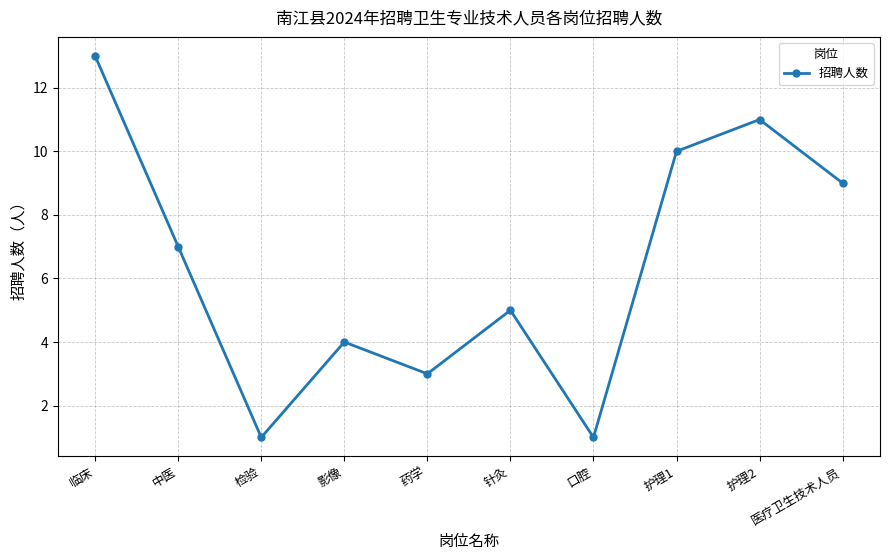

What is the average value?

6